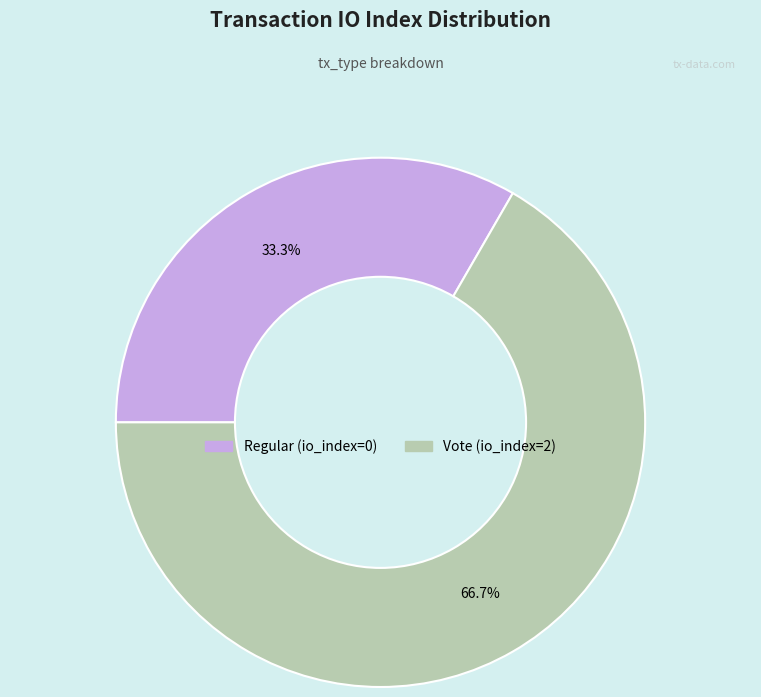

To the nearest percent, what is the average slice percentage?

50%